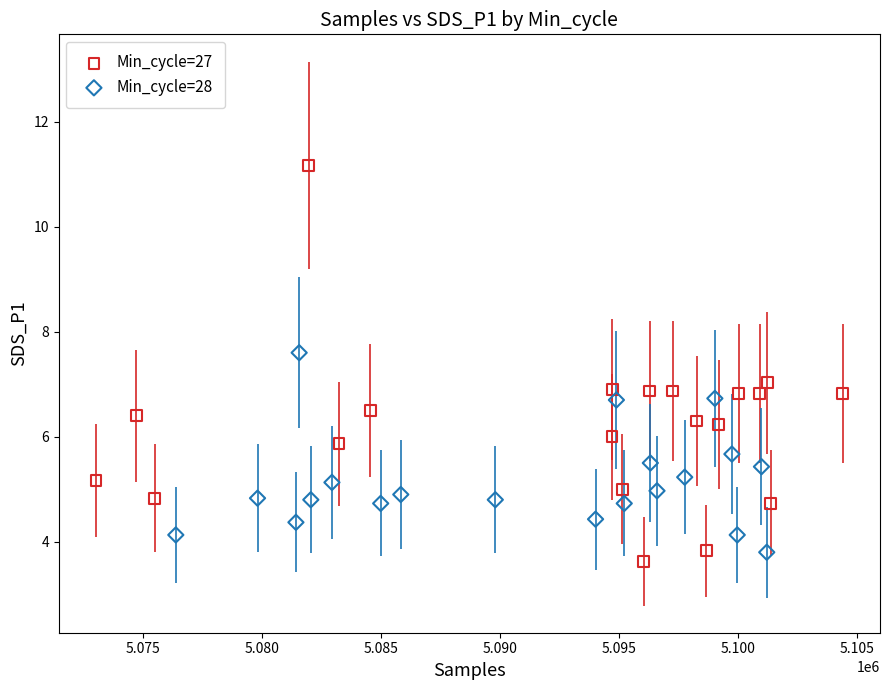

Which series contains the highest Y value?

Min_cycle=27